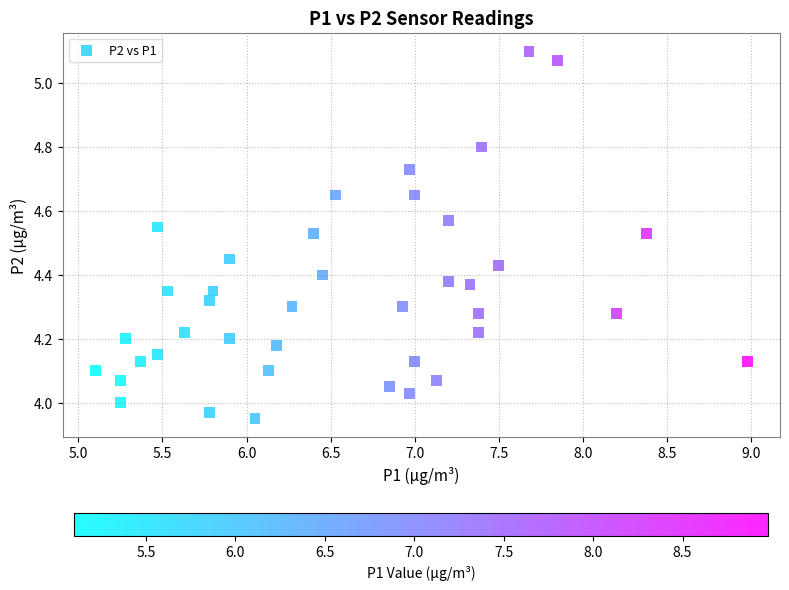

What is the range of X values (max minus min)?

3.9